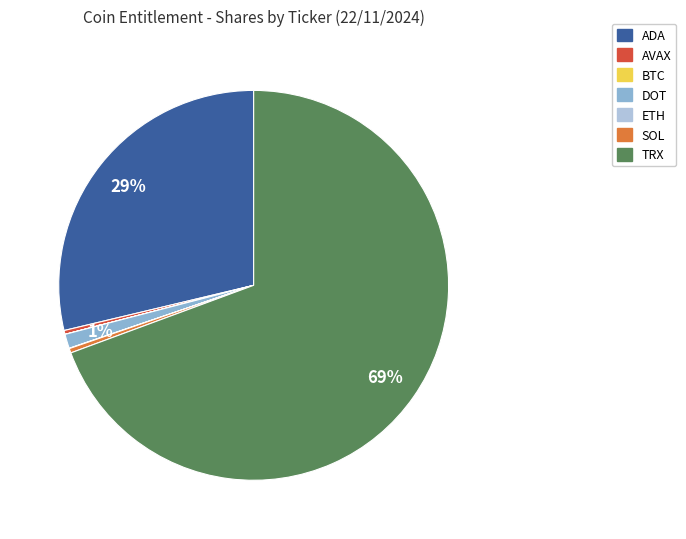

Does TRX represent more than half of the total?

Yes